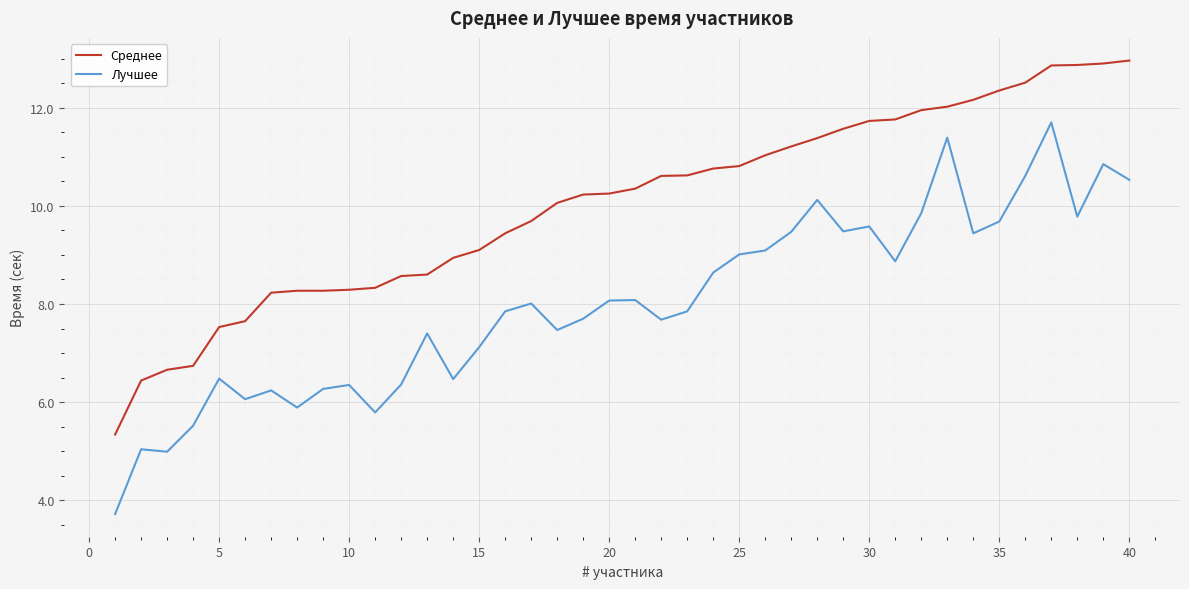

How many distinct data groups are displayed?

2